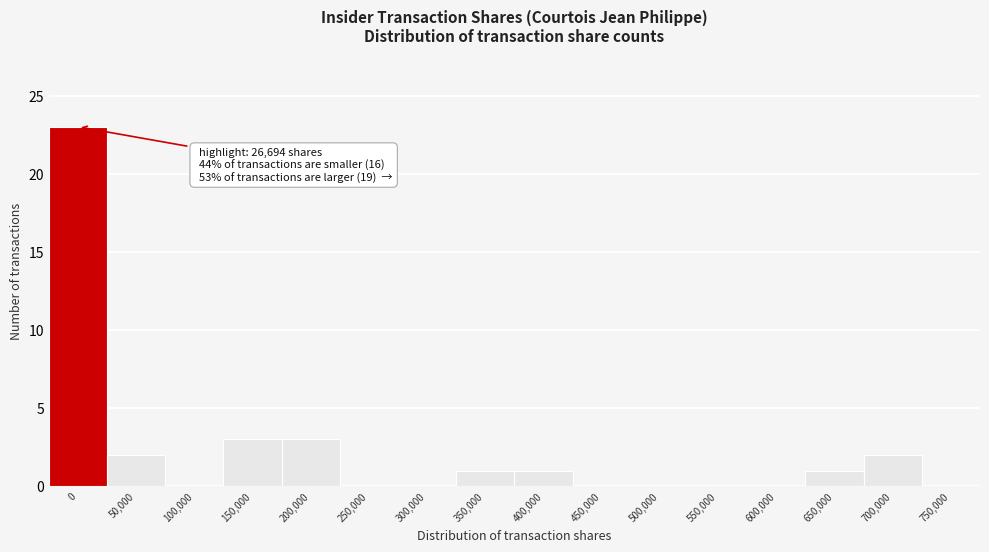

Reading right to left, what are all the values shown in this chart?

750,000=0	700,000=2	650,000=1	600,000=0	550,000=0	500,000=0	450,000=0	400,000=1	350,000=1	300,000=0	250,000=0	200,000=3	150,000=3	100,000=0	50,000=2	0=23